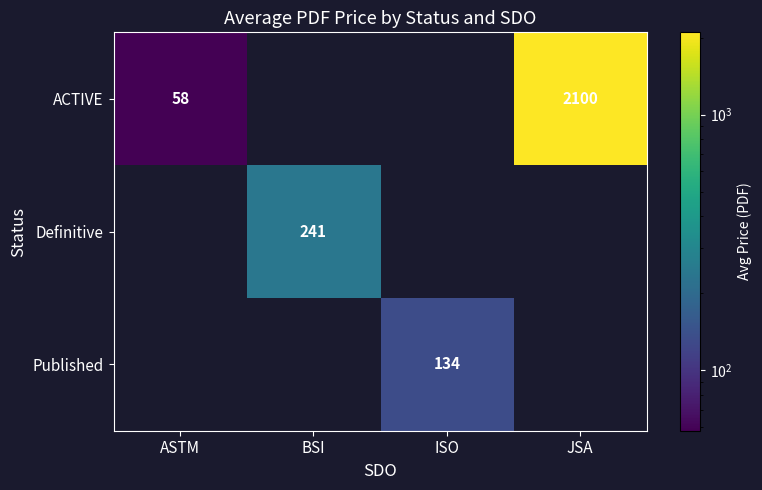

The value of Published at ISO is 134. True or false?

True